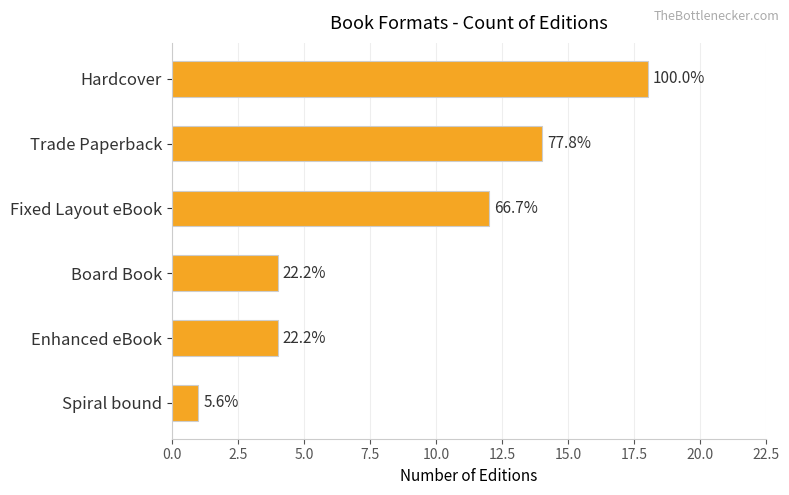

Does the chart contain any negative values?

No